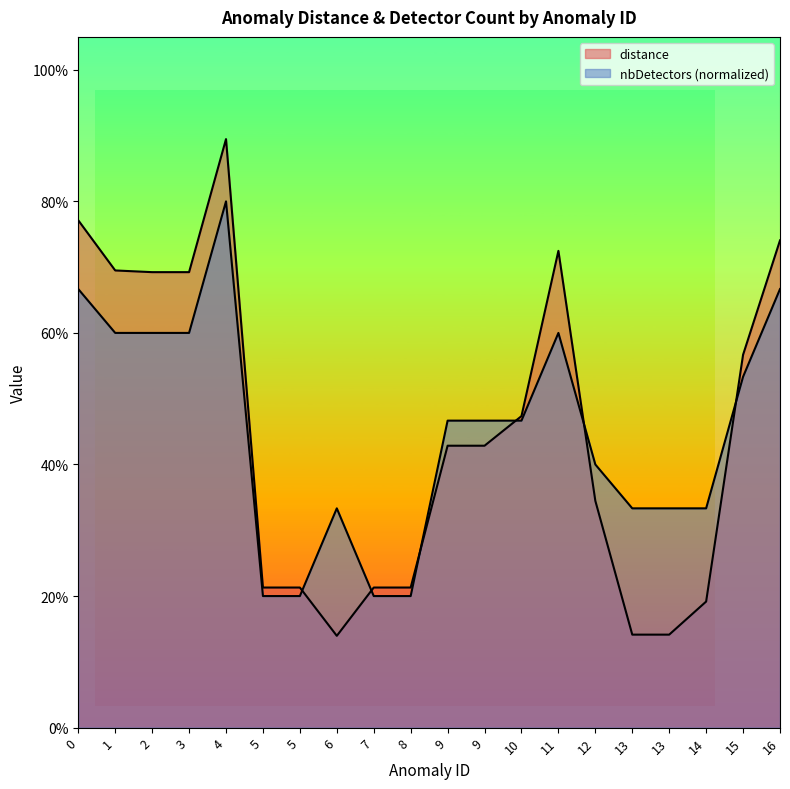

Reading left to right, extract all data points from this chart.

distance: 0.8	0.7	0.7	0.7	0.9	0.2	0.2	0.1	0.2	0.2	0.4	0.4	0.5	0.7	0.3	0.1	0.1	0.2	0.6	0.7
nbDetectors: 0.7	0.6	0.6	0.6	0.8	0.2	0.2	0.3	0.2	0.2	0.5	0.5	0.5	0.6	0.4	0.3	0.3	0.3	0.5	0.7